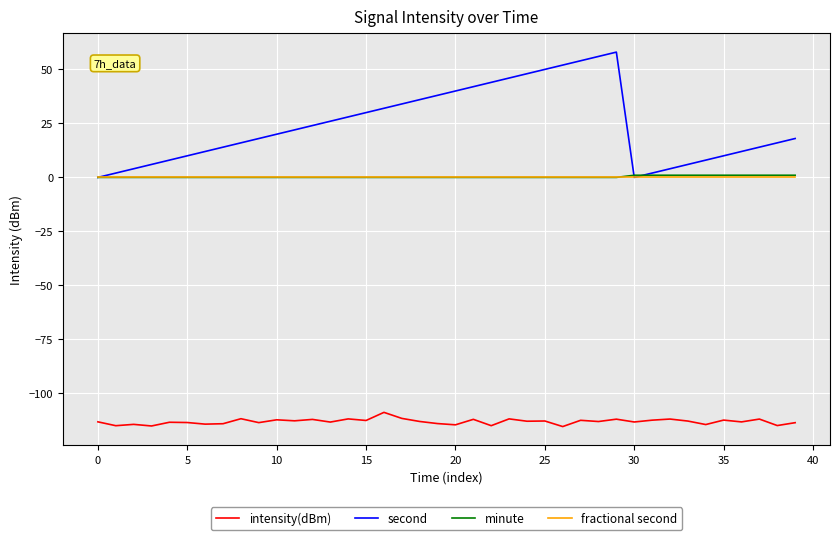

What is the average value of the intensity(dBm) series?

-113.1